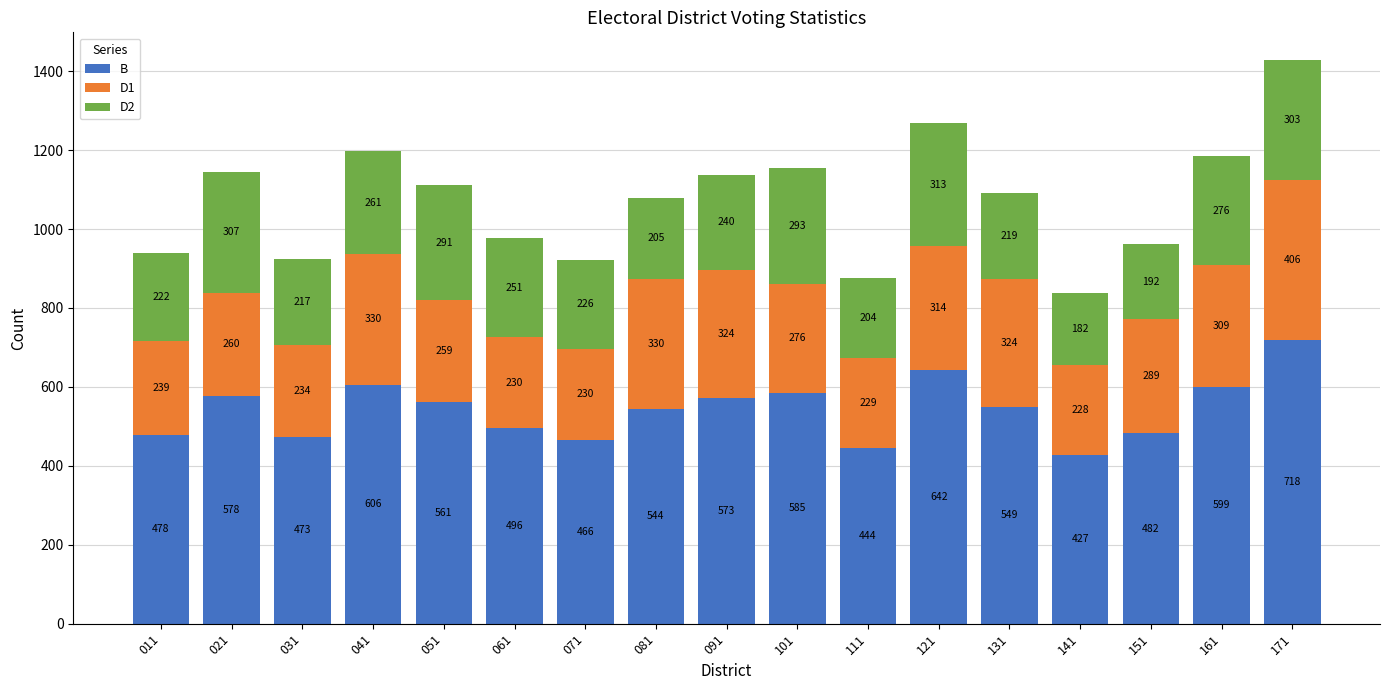

What is the difference between the B values at 161 and 111?

155